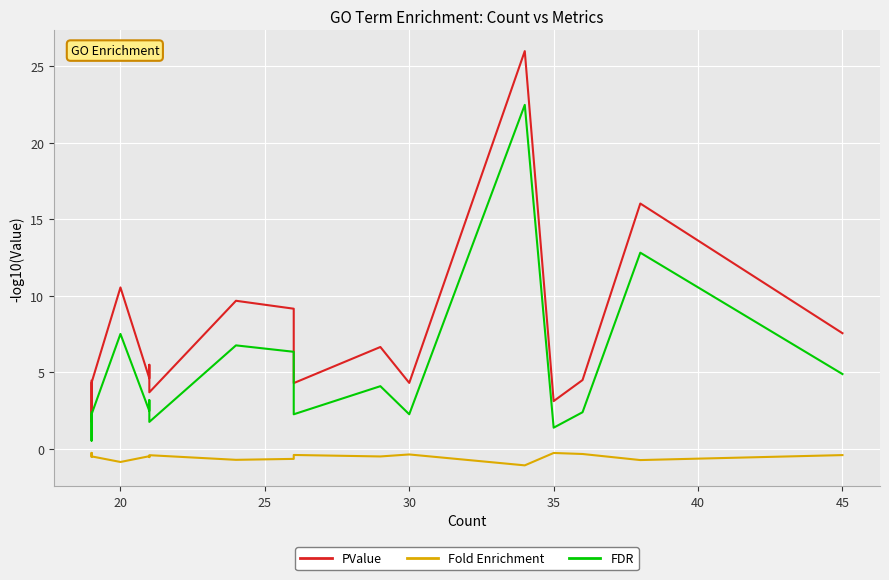

True or false: PValue has more than 1 points higher than both neighbors.

True